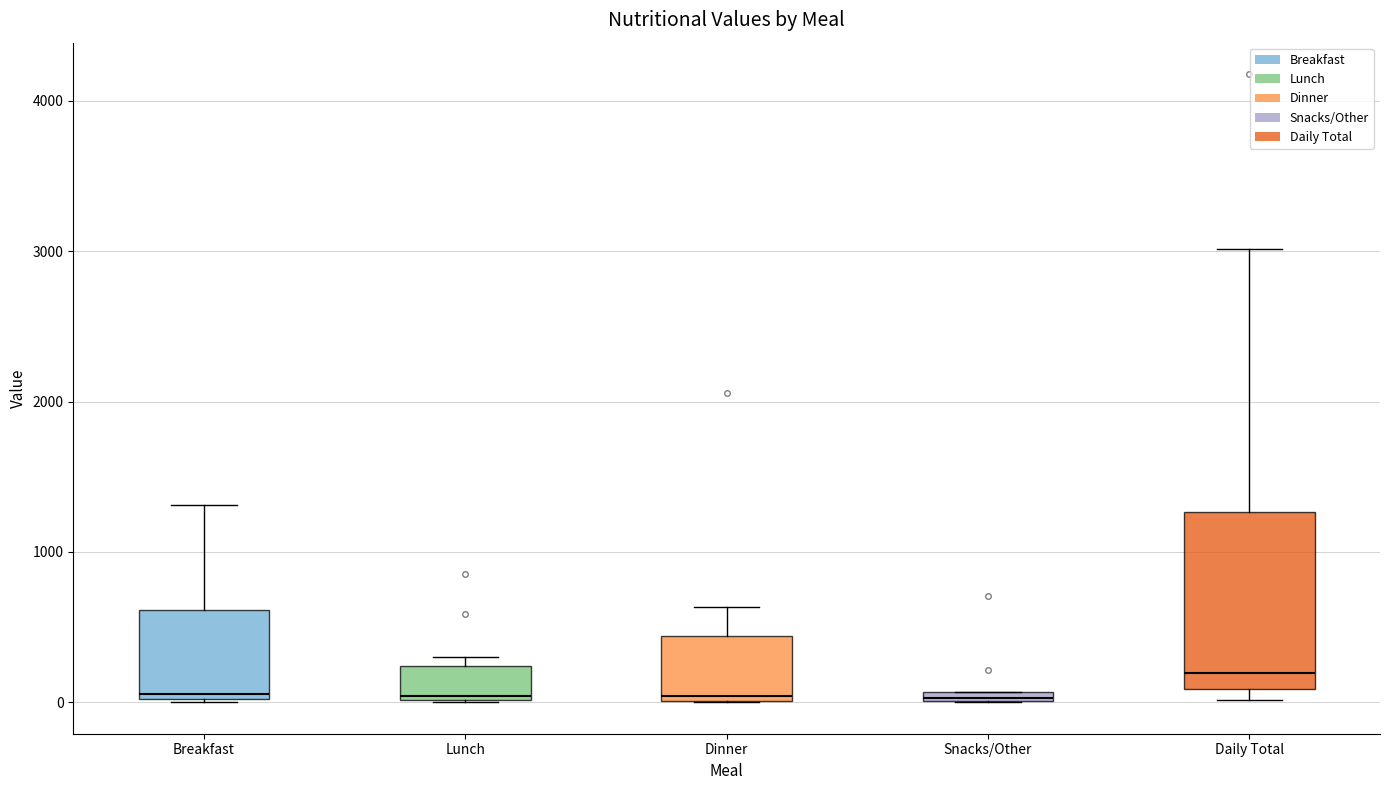

Which box is the tallest, from its lower edge to its upper edge?

Daily Total